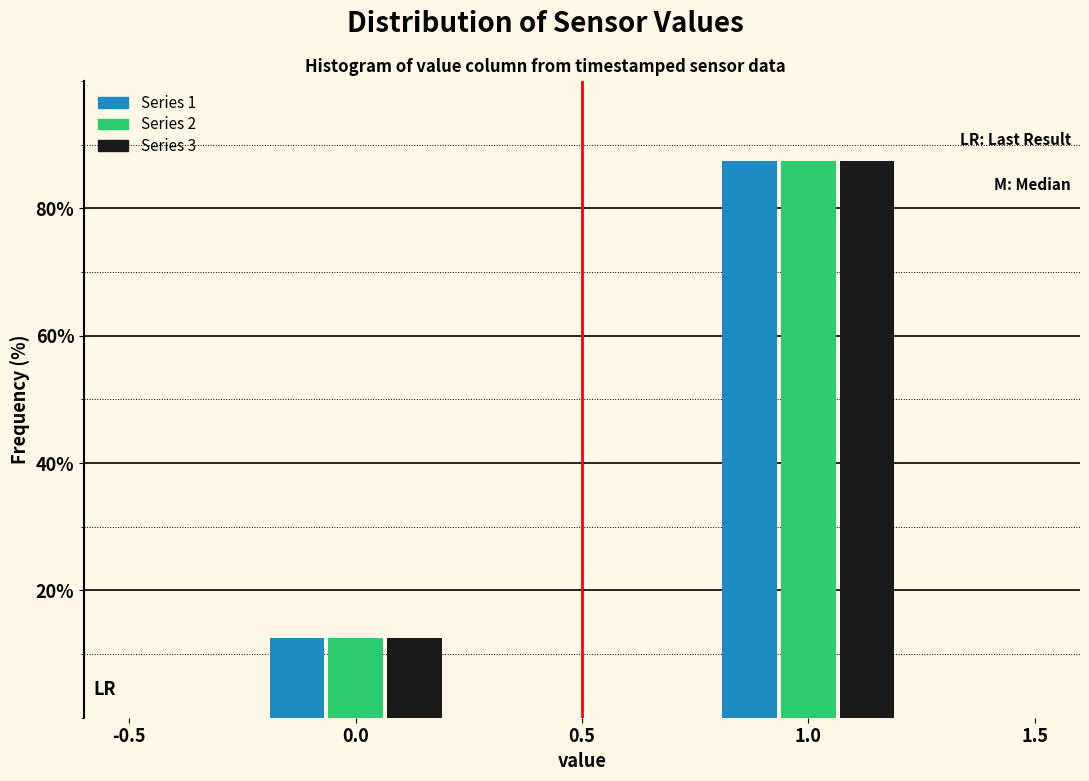

Reading left to right, extract all data points from this chart.

Series 1: 12.5	87.5
Series 2: 12.5	87.5
Series 3: 12.5	87.5